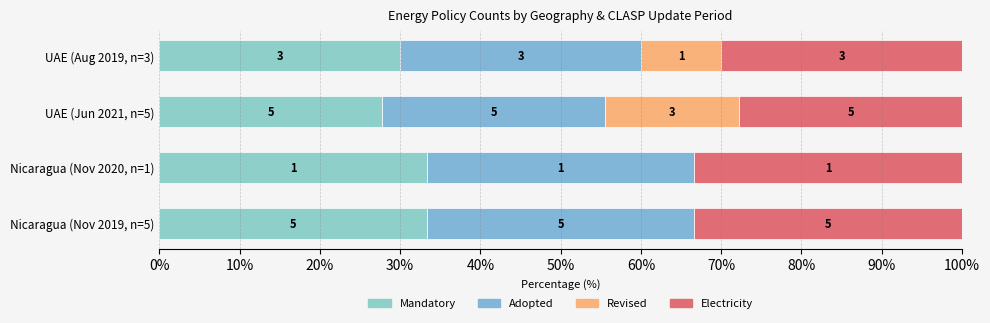

What is the average value of the Mandatory series?

31.1